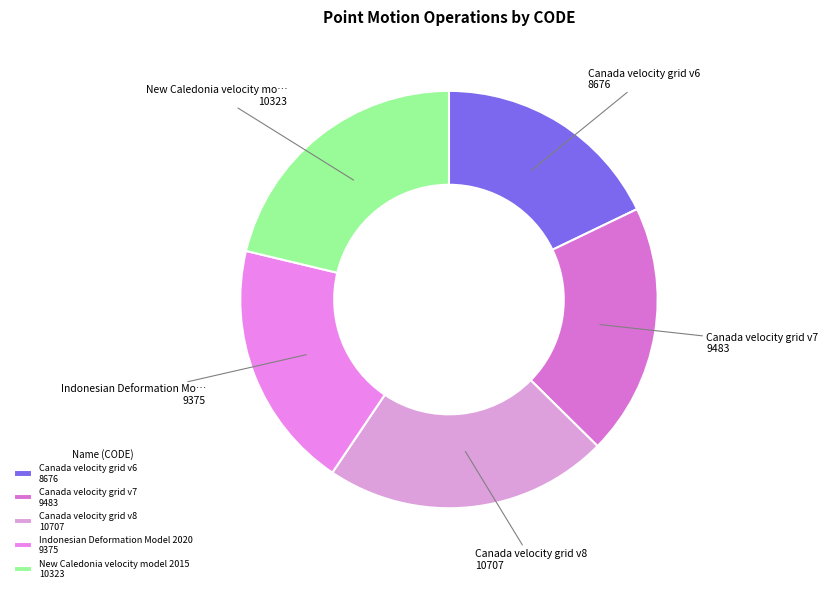

Count the number of slices in the pie.

5